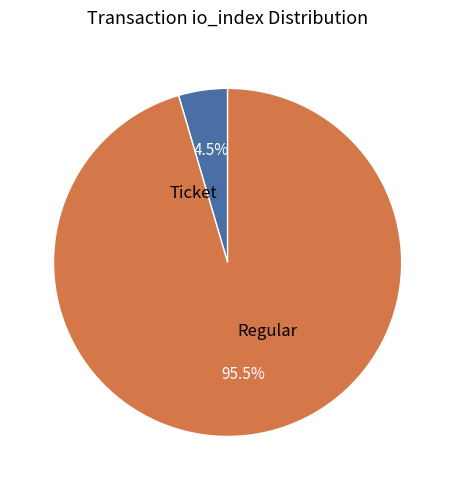

To the nearest percent, what is the combined percentage of Regular and Ticket?

100%